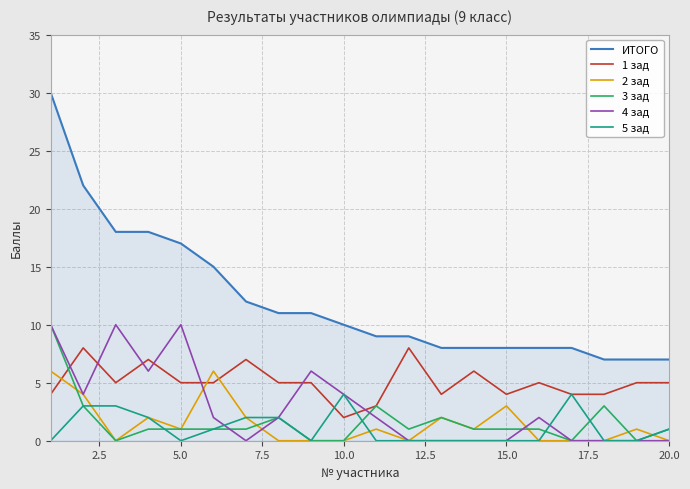

Which series has the widest spread of values?

ИТОГО